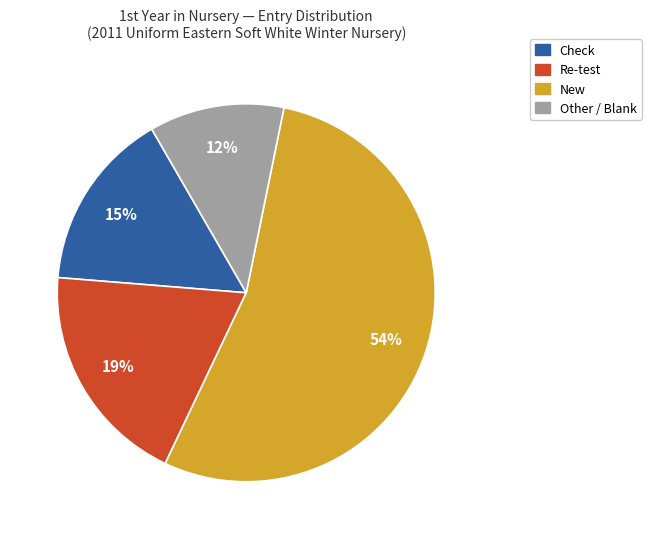

Is there any slice that represents more than half of the pie?

Yes